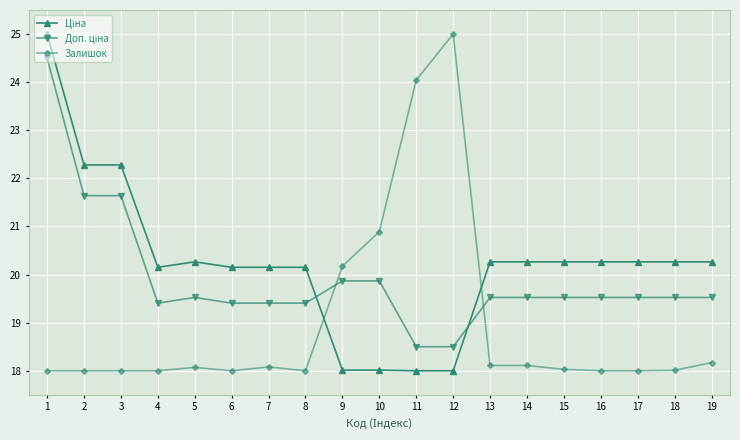

Is this an area chart (filled region under the line)?

No